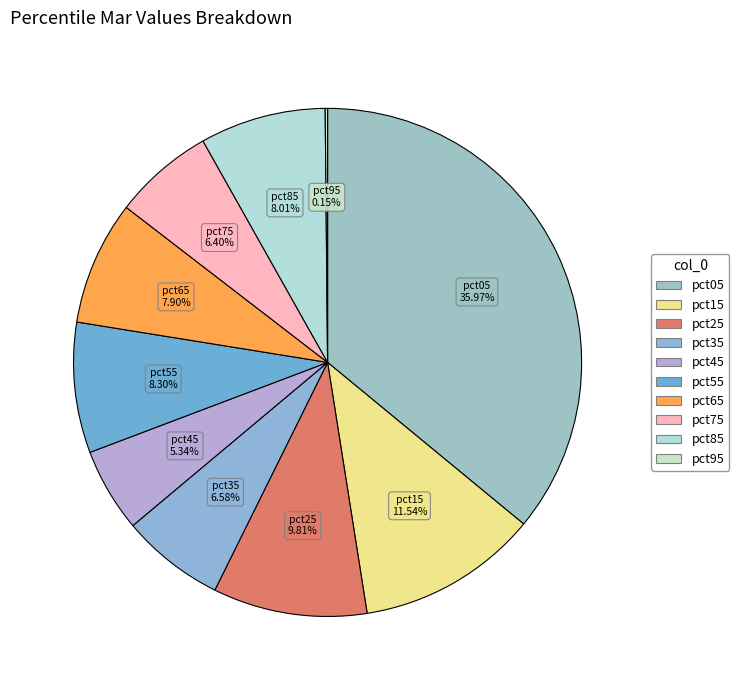

To the nearest percent, what is the combined percentage of pct65 and pct05?

44%